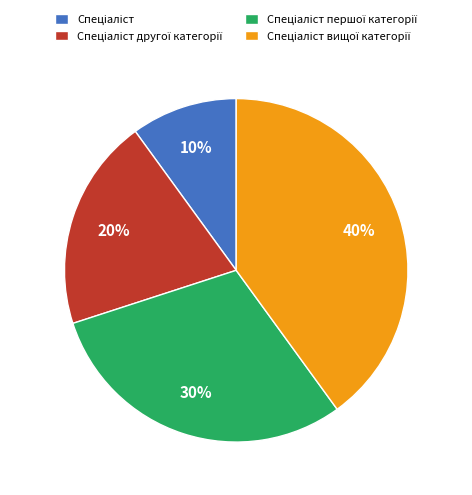

Is there a majority slice in this chart?

No